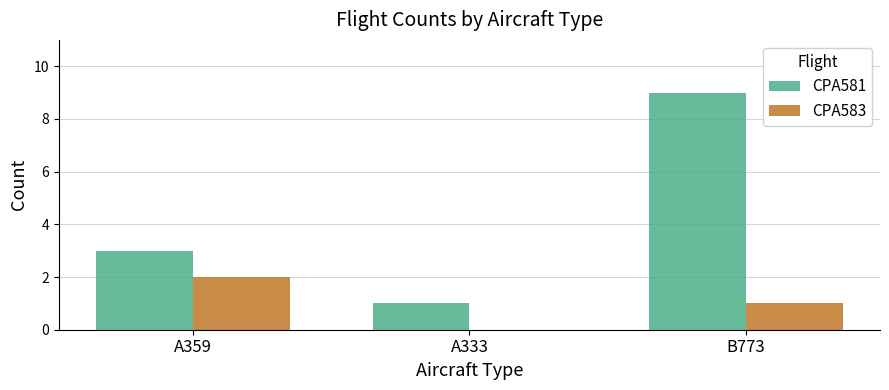

Where is CPA581 nearest to the value 5?

A359